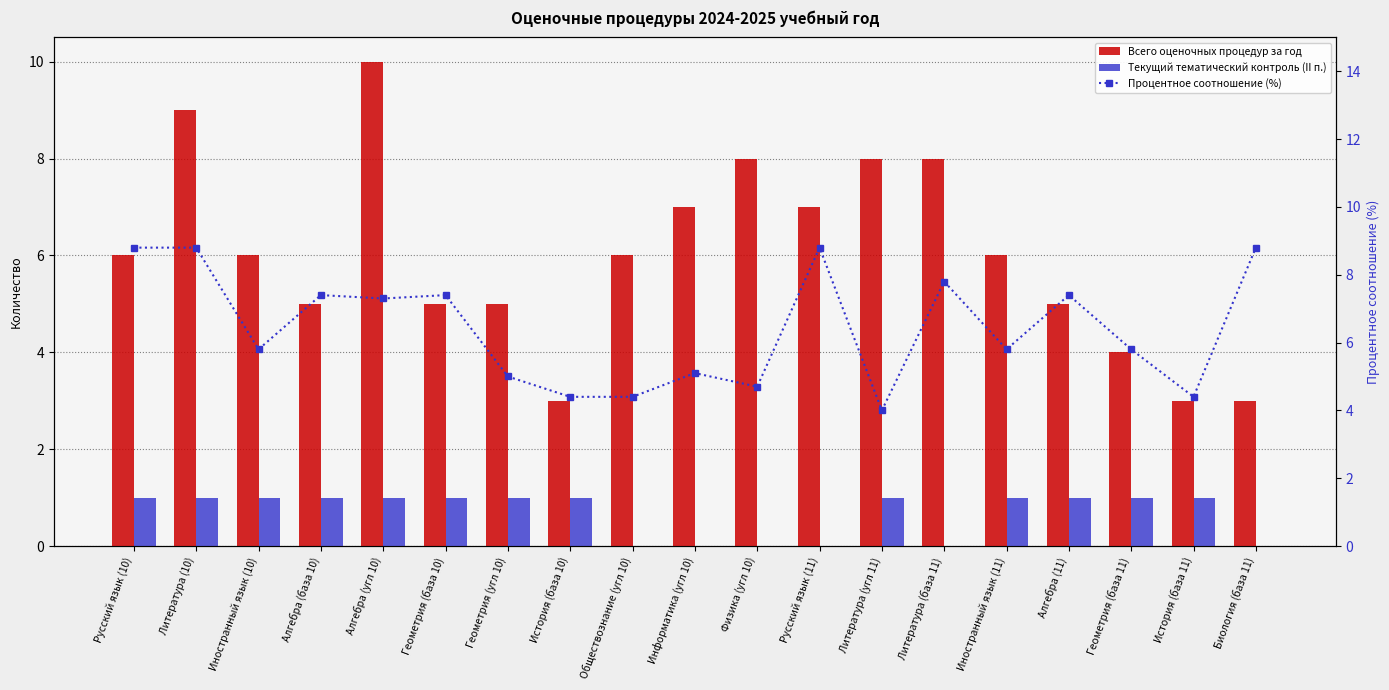

Which series has the widest spread of values?

Всего оценочных процедур за год